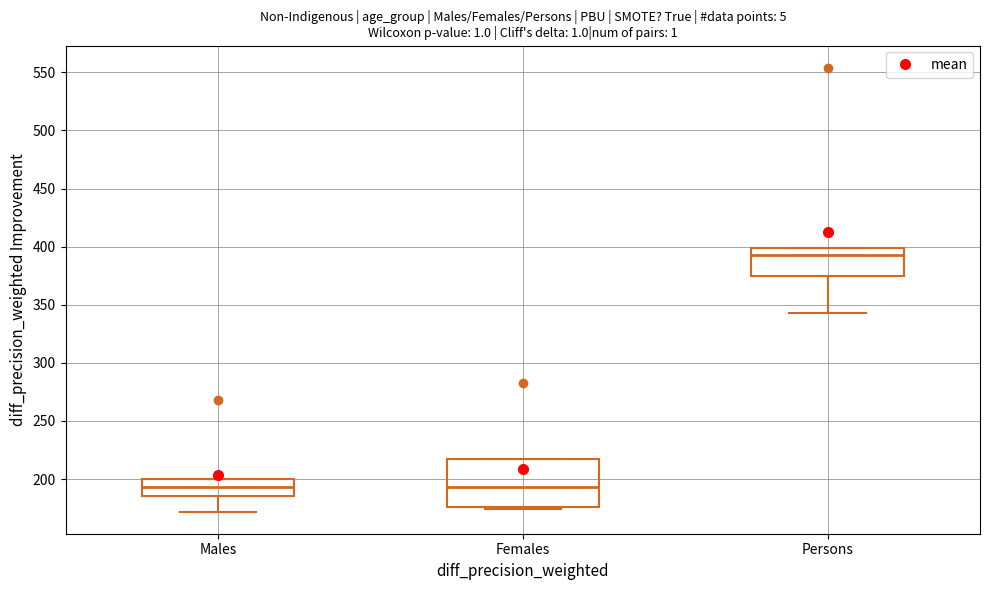

Comparing the boxes themselves (not the whiskers), which one is the tallest?

Females